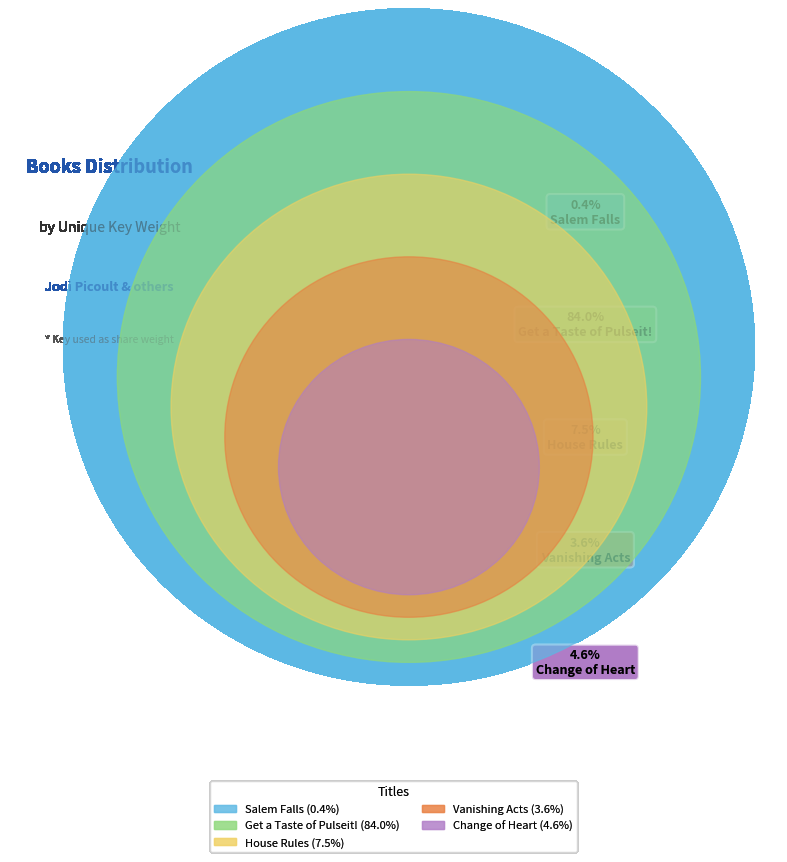

How many slices are in this pie chart?

5